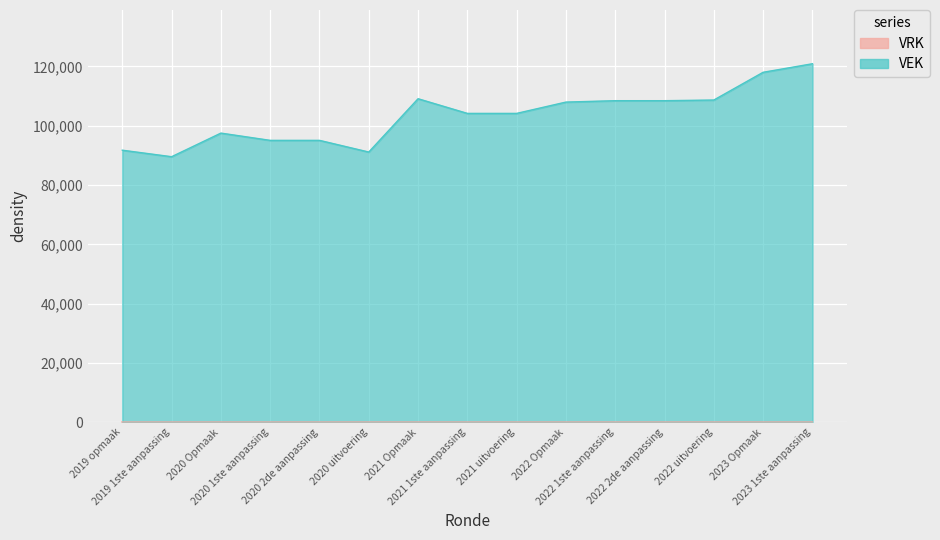

Where is the data nearest to the value 105228?

2021 1ste aanpassing